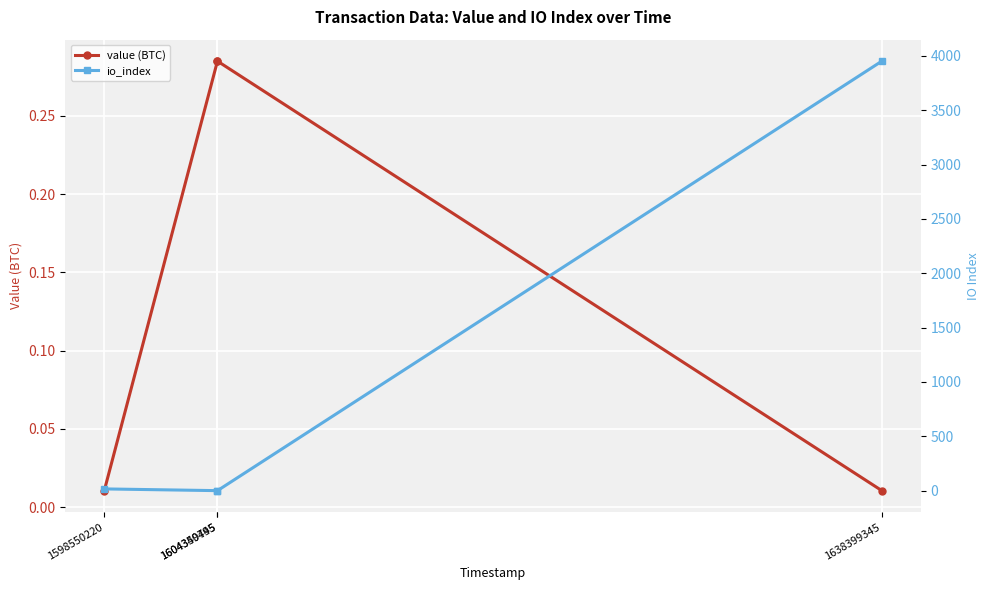

How many times do value (BTC) and io_index cross each other?

2